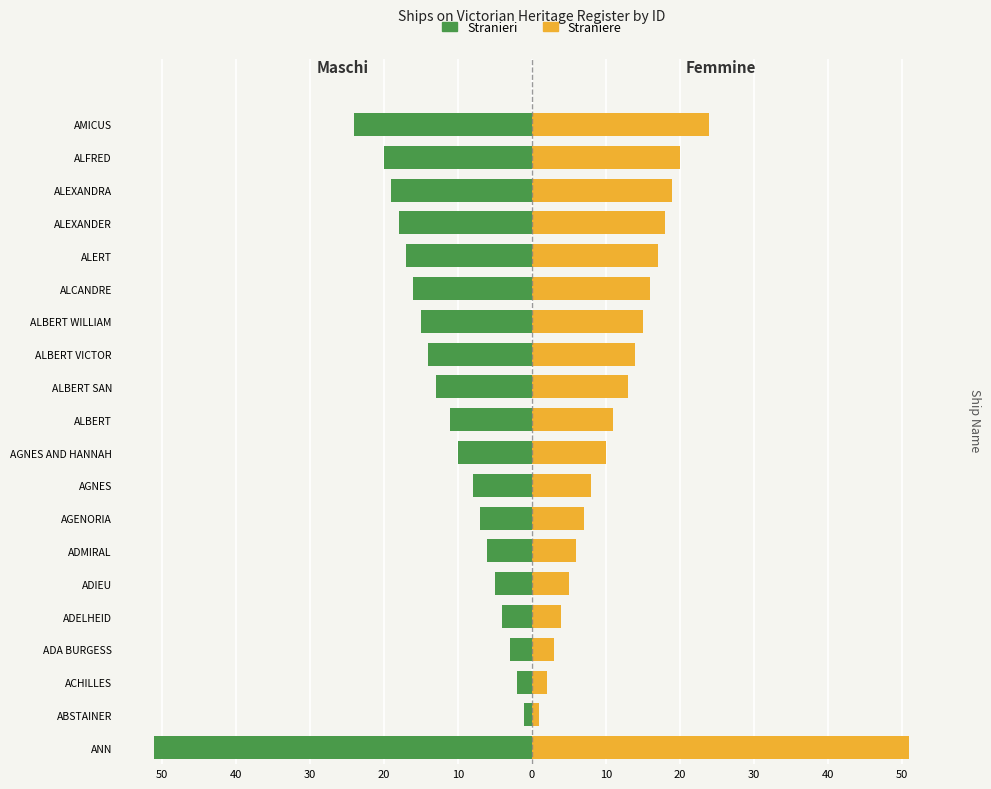

List the series in order of their overall mean, highest first.

Straniere, Stranieri